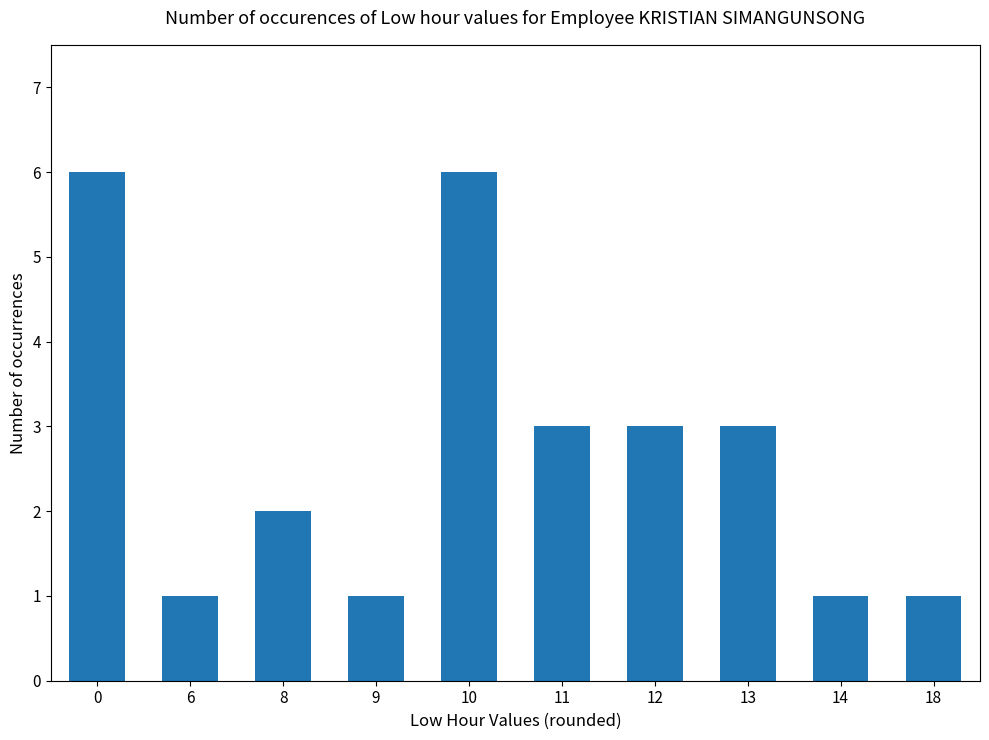

What is the smallest value displayed?

1